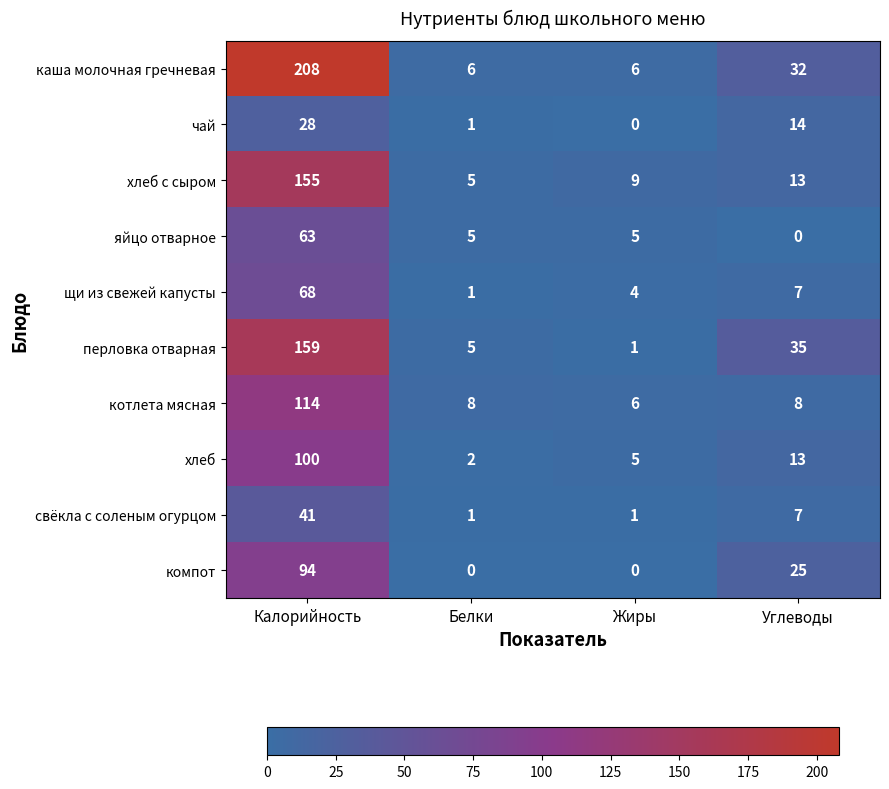

What is the spread (max minus min) of values at Калорийность?

180